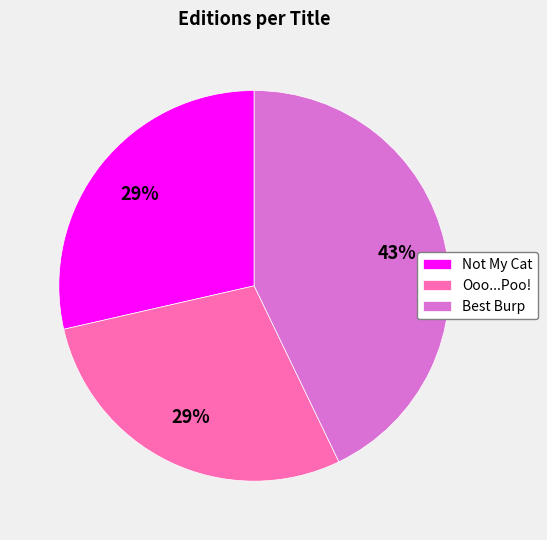

What is the ratio of the value at Ooo...Poo! to the value at Best Burp?

0.7